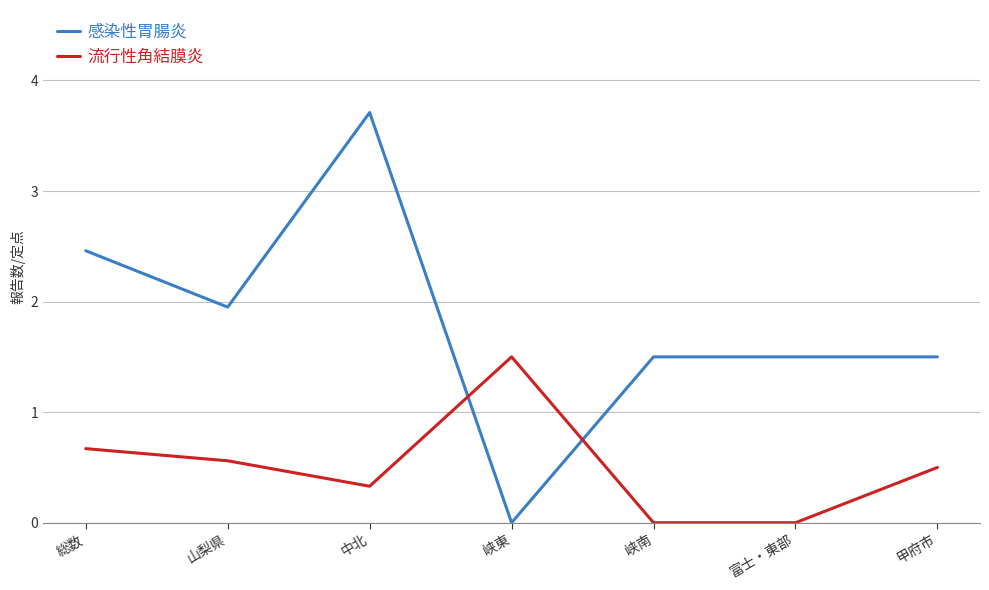

What is the spread (max minus min) of values at 山梨県?

1.4